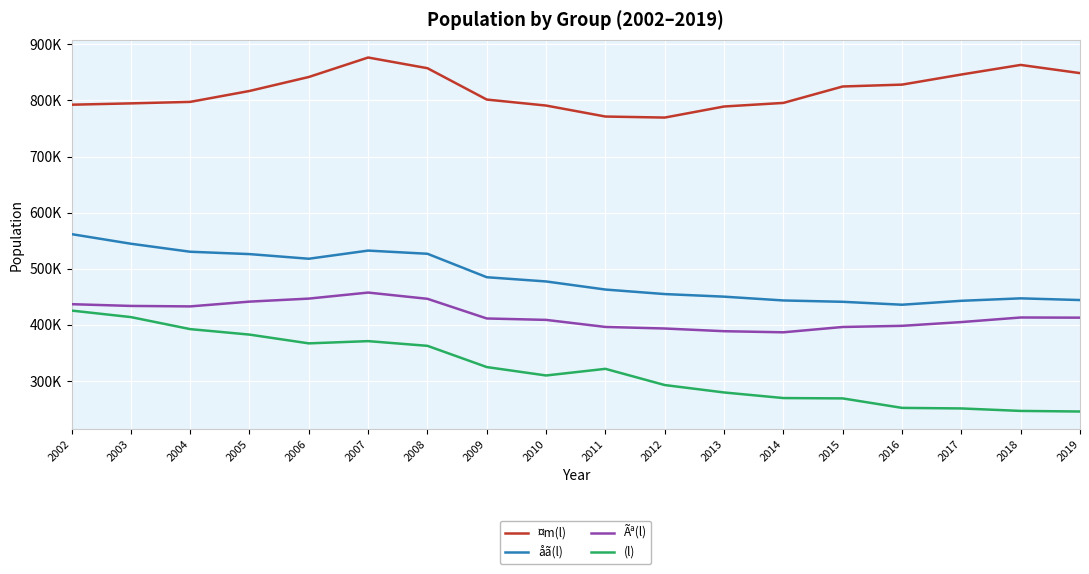

The value of ¤m(l) at 2015 is 489668. True or false?

False